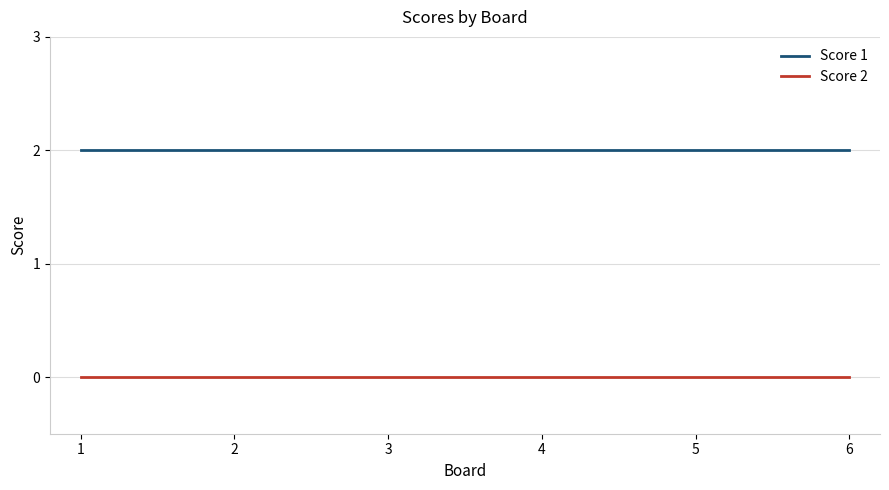

True or false: Score 1 and Score 2 cross at least once.

False